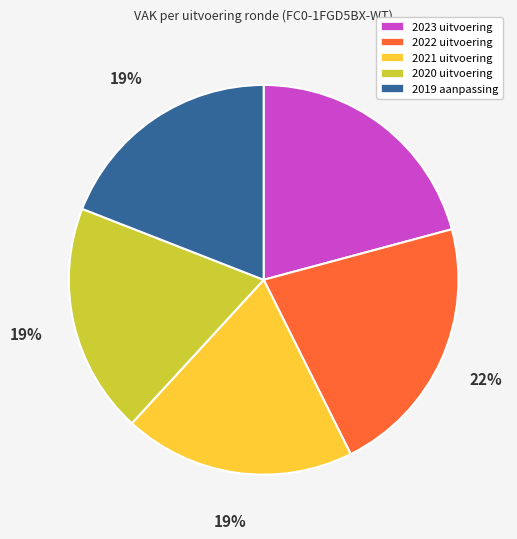

Is there any slice that represents more than half of the pie?

No